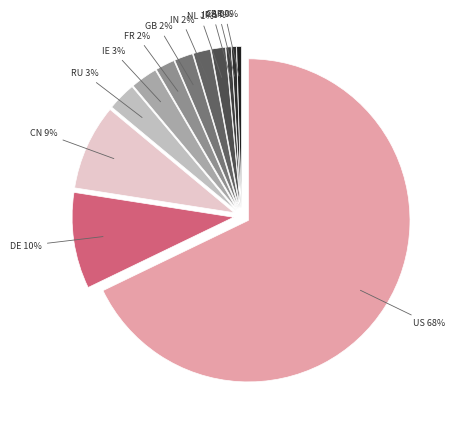

What percentage is the FR slice, to the nearest percent?

2%